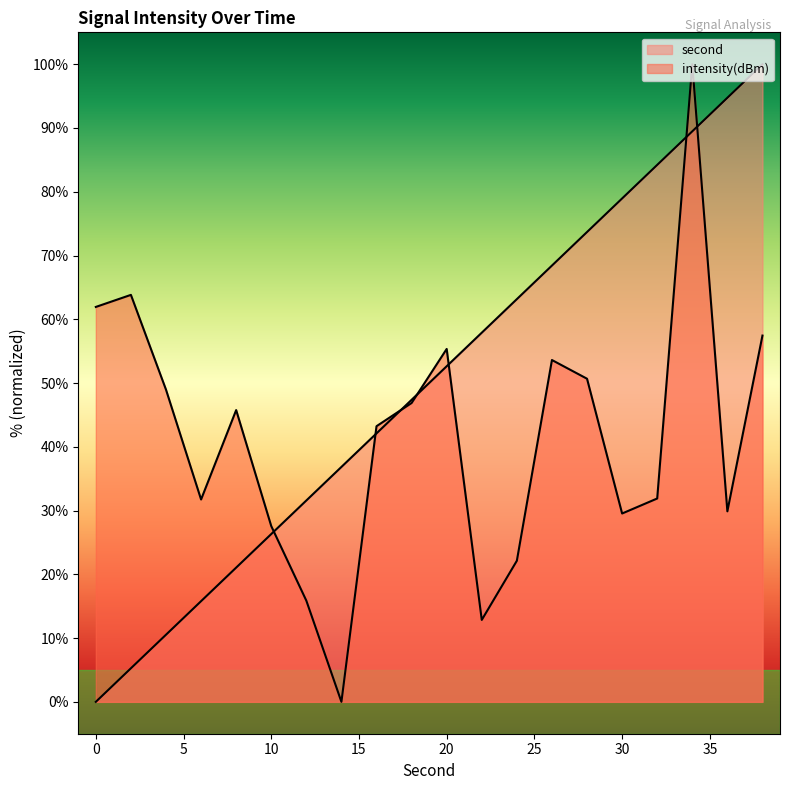

What is the difference between the intensity values at 18 and 8?

1.1